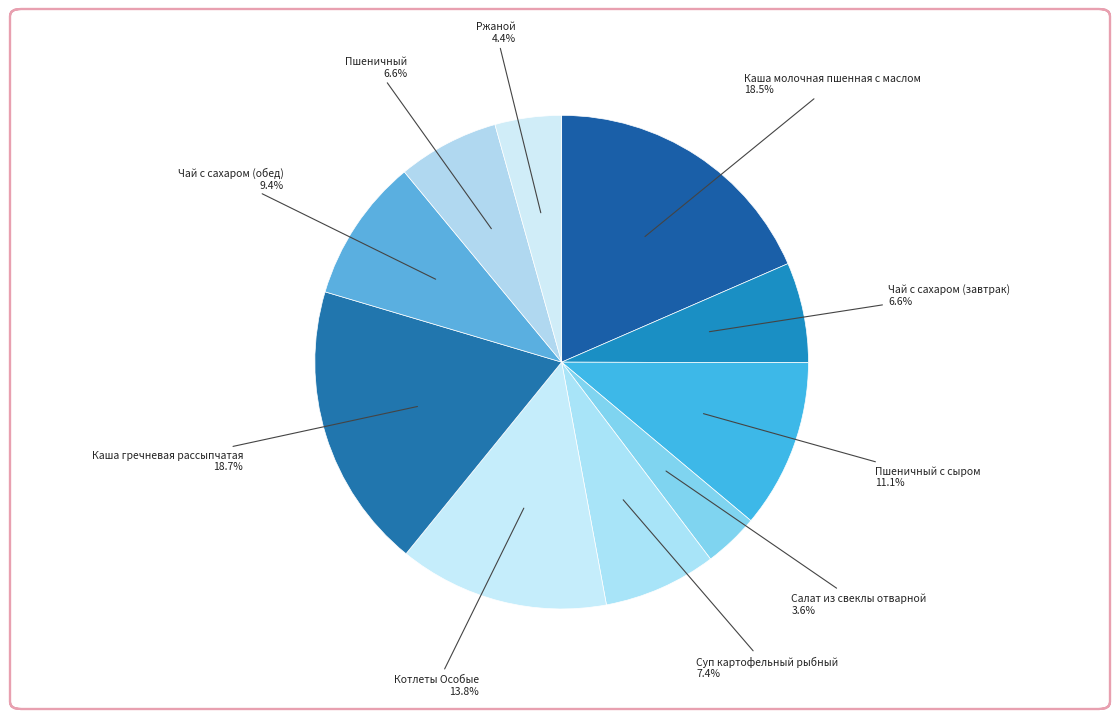

Count the number of slices in the pie.

10